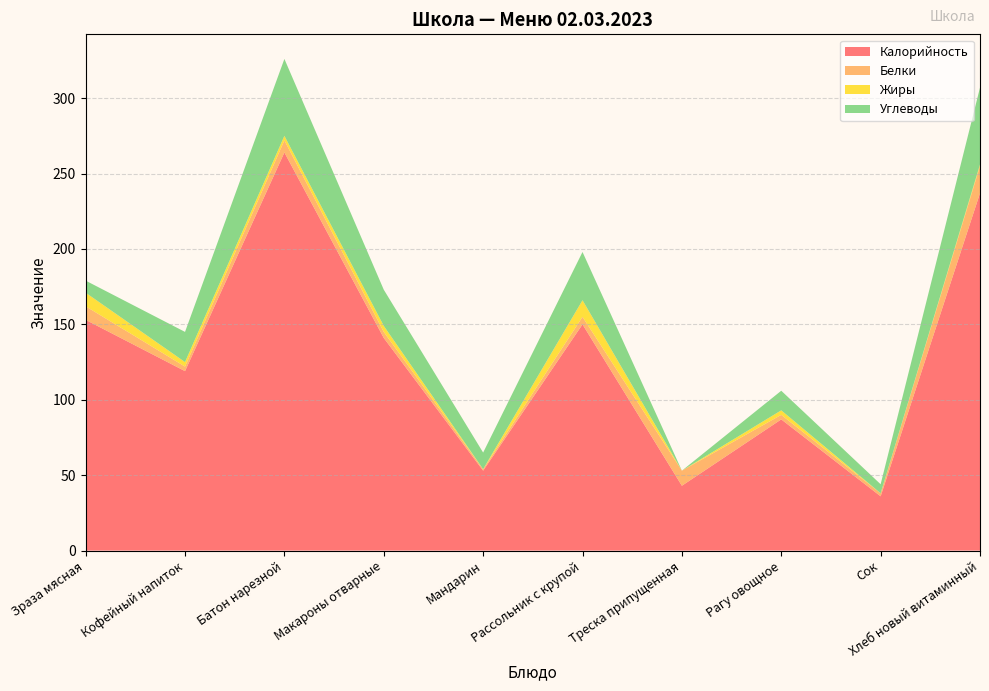

Reading right to left, list all the values displayed in this chart.

Калорийность: 237	36	87	43	150	53	141	264	119	153
Белки: 18	2	3	10	5	1	4	8	3	9
Жиры: 1	0	3	0	11	0	4	3	3	9
Углеводы: 51	6	13	0	32	11	24	51	20	8